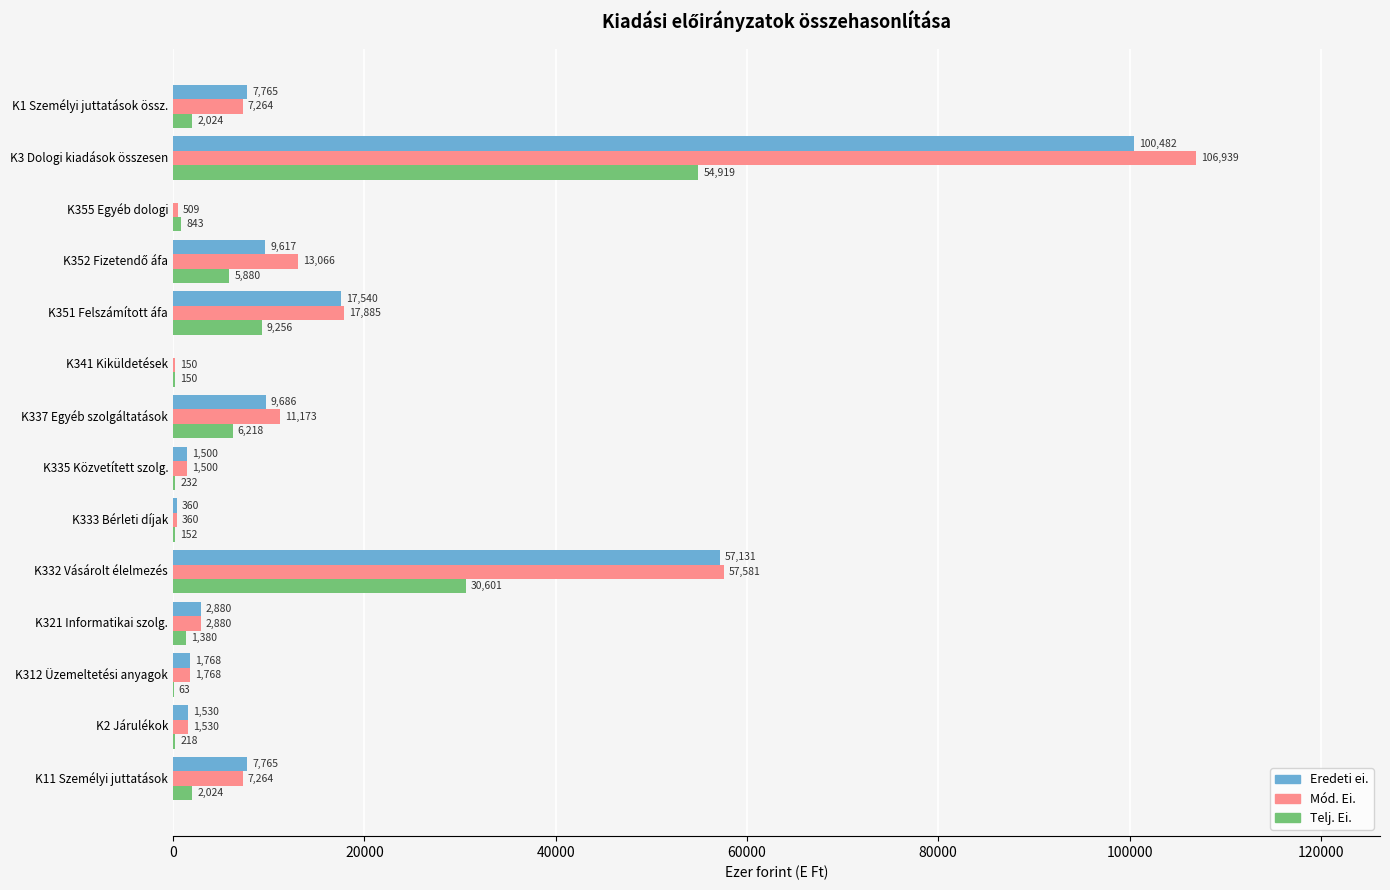

What is the total value across all series at K312 Üzemeltetési anyagok?

3599